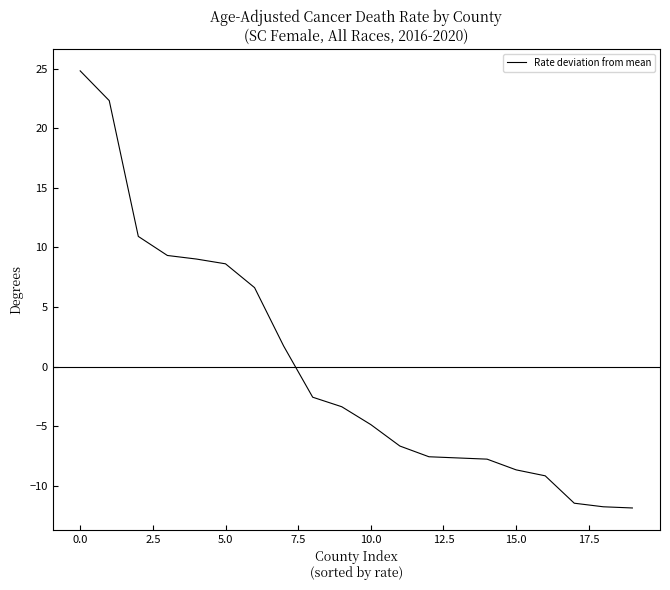

How many positive values are there?

8